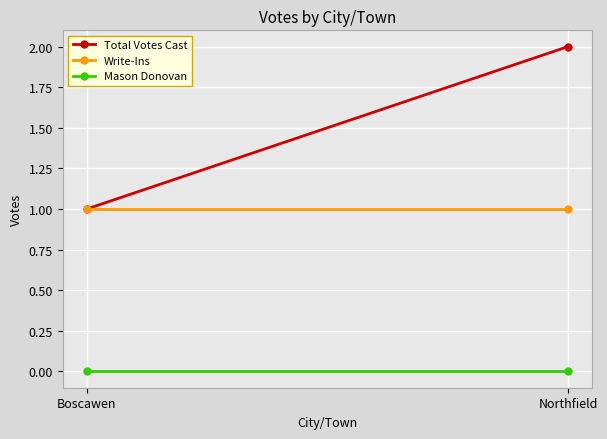

Is the value of Total Votes Cast at Boscawen greater than the value of Write-Ins at Boscawen?

No